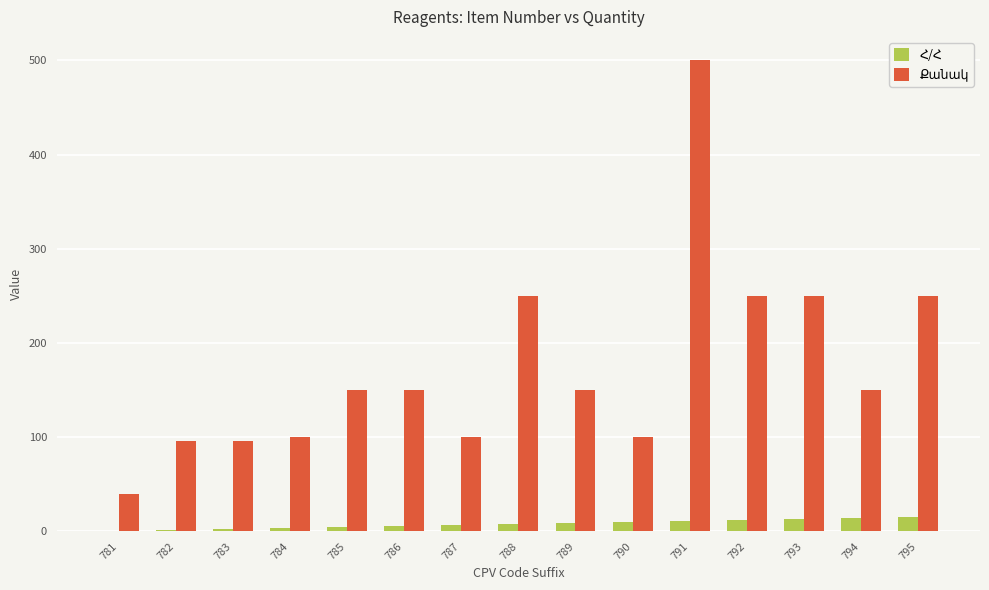

Which category has the highest value across all series?

791